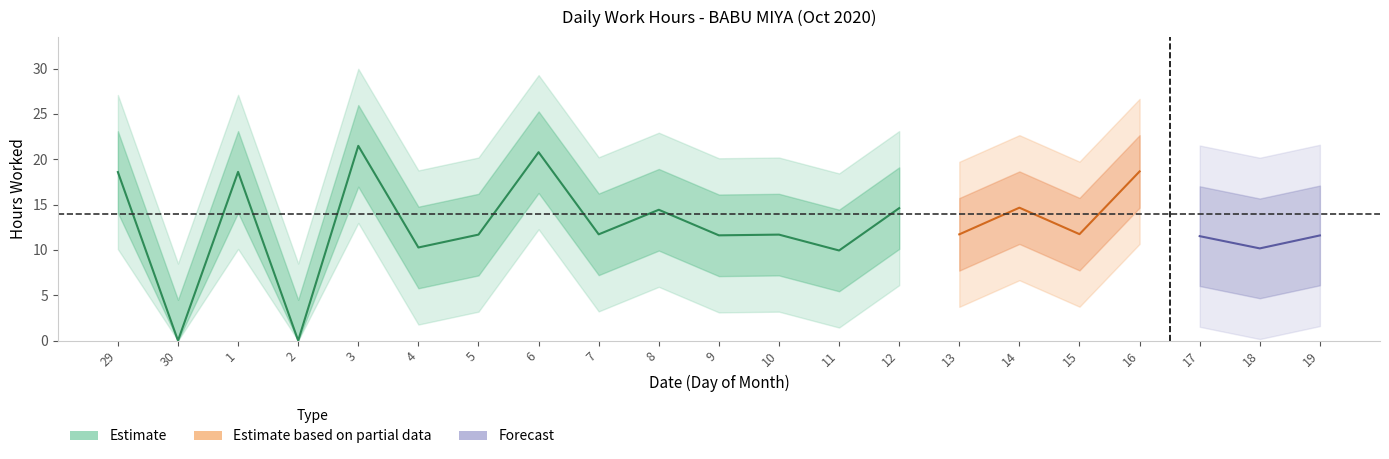

What is the value of the 14th point from the left?

14.6